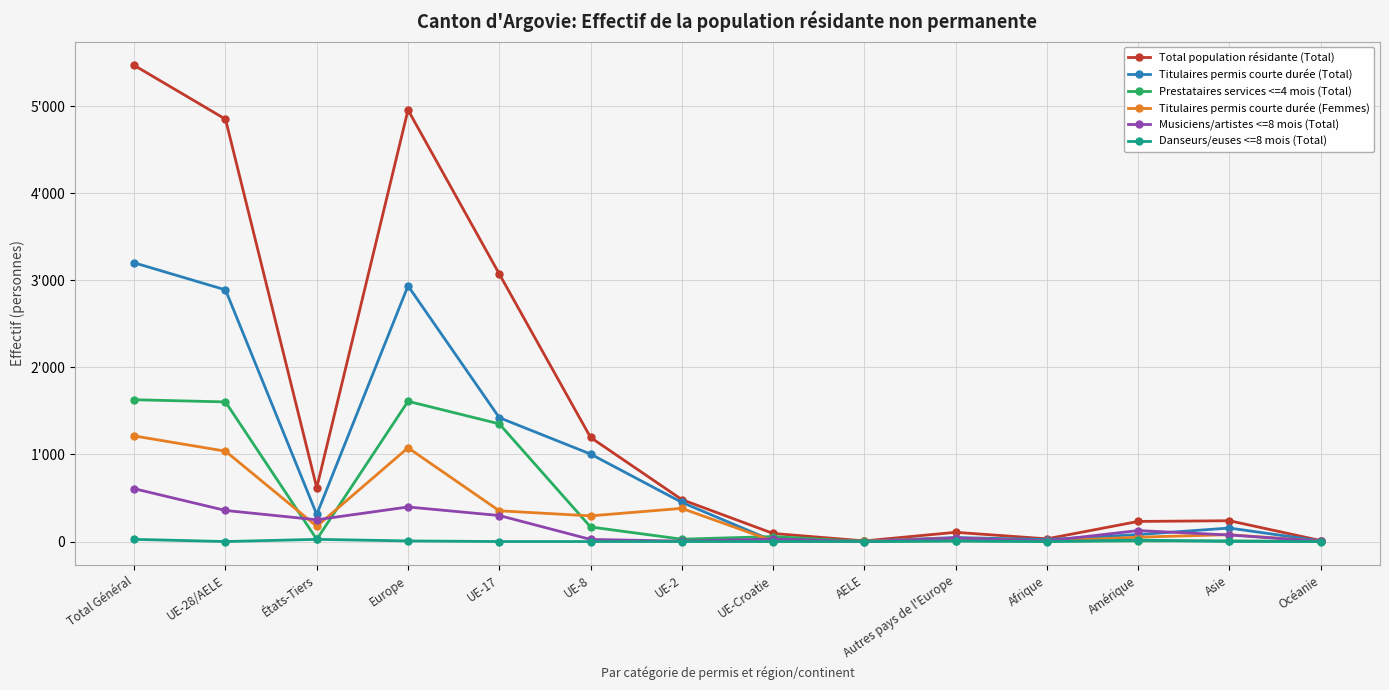

List the series in order of their peak value, highest first.

Total population résidante (Total), Titulaires permis courte durée (Total), Prestataires services <=4 mois (Total), Titulaires permis courte durée (Femmes), Musiciens/artistes <=8 mois (Total), Danseurs/euses <=8 mois (Total)